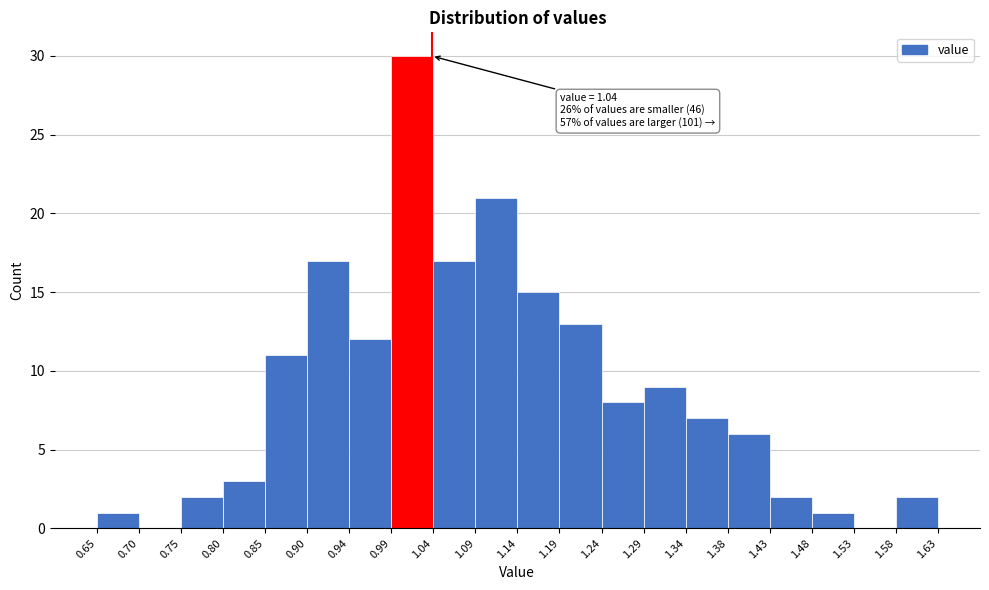

Which range on the x-axis has the tallest bar?

0.99 to 1.04